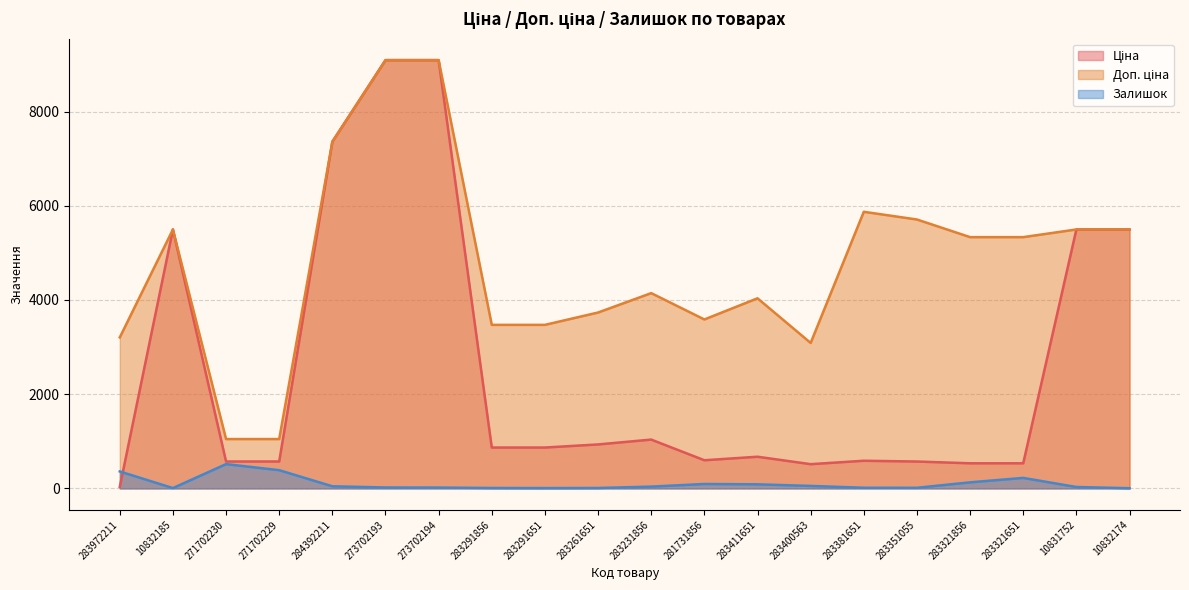

The Ціна series shows 11230.4 at 284392211. True or false?

False